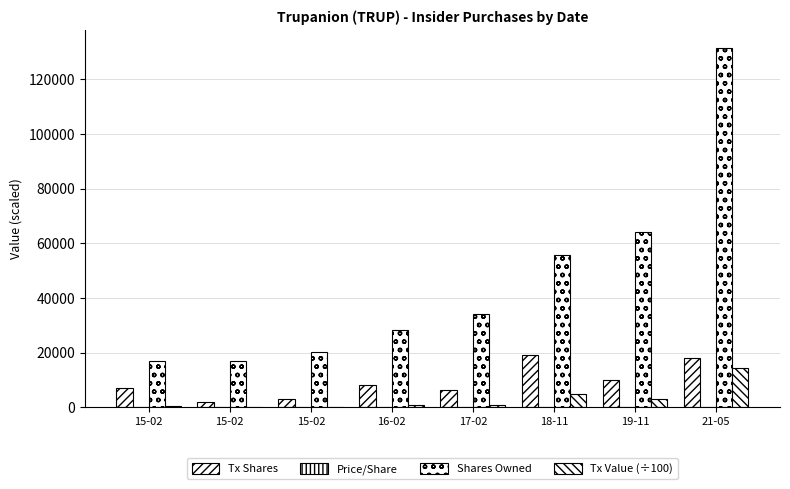

How many groups of bars are there?

8